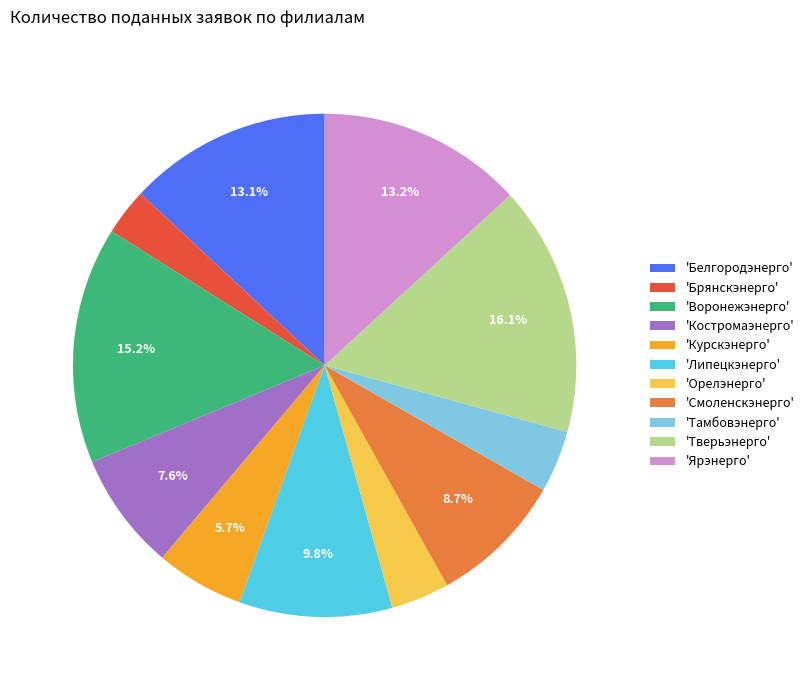

What percentage do 'Смоленскэнерго' and 'Тверьэнерго' together represent?

24.8%